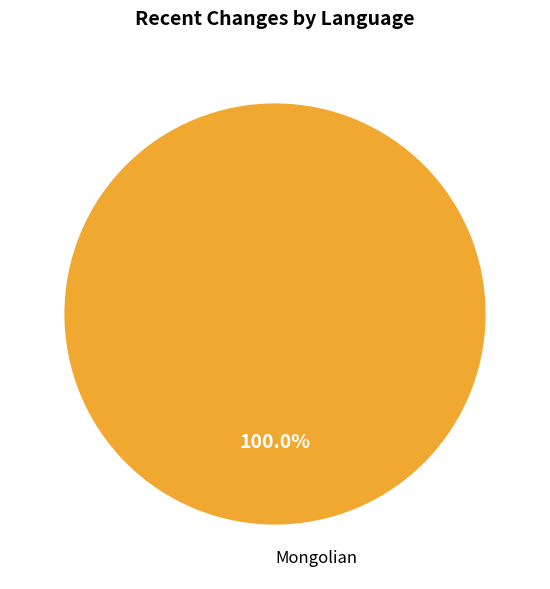

Rank the categories by value from lowest to highest.

Mongolian